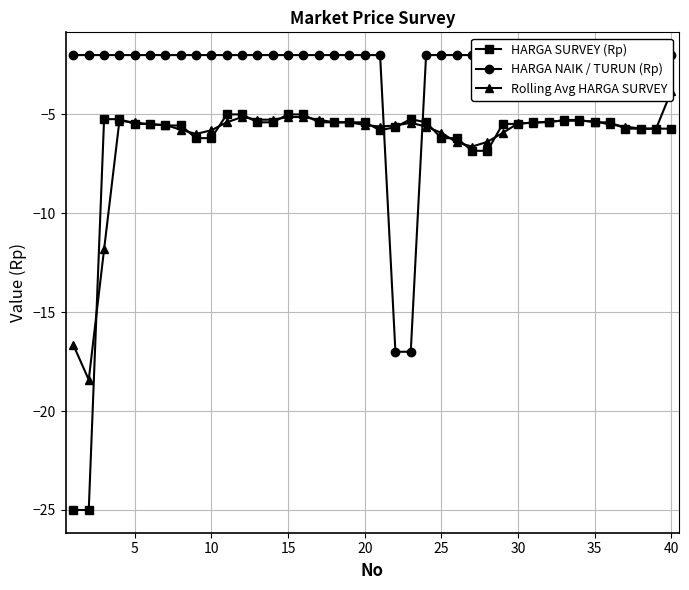

What is the maximum value for HARGA SURVEY (Rp)?

-5.0